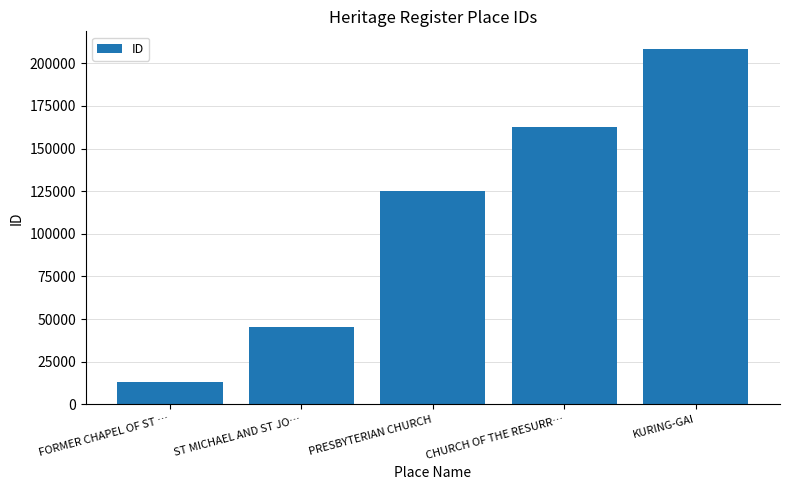

Reading right to left, list all the values displayed in this chart.

208328	162358	124816	45385	13077